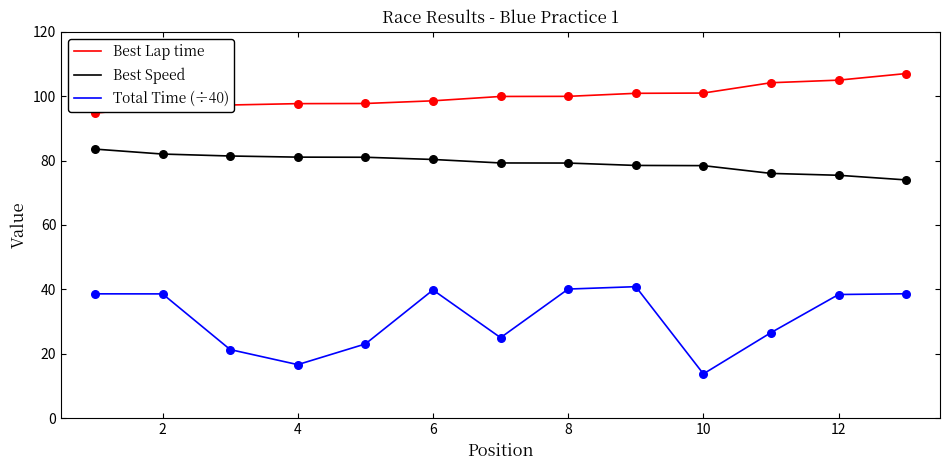

Rank the series by their maximum value, from lowest to highest.

Total Time (÷40), Best Speed, Best Lap time